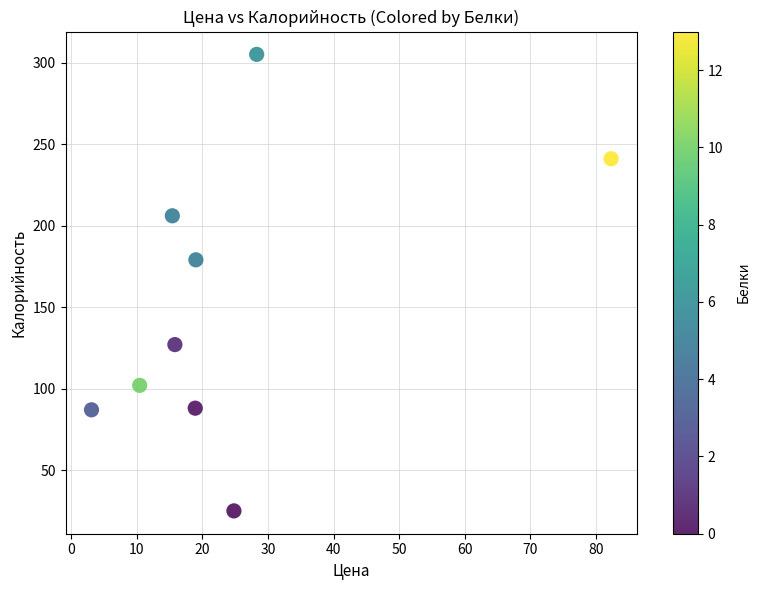

What is the average Y value?

151